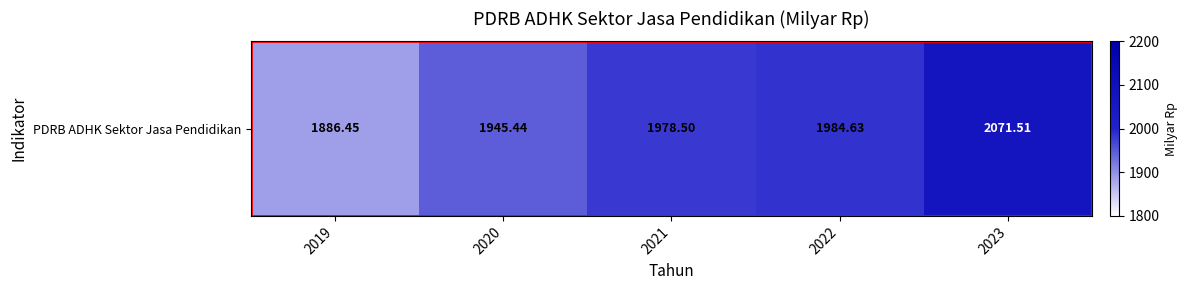

Between 2023 and 2019, which is larger?

2023